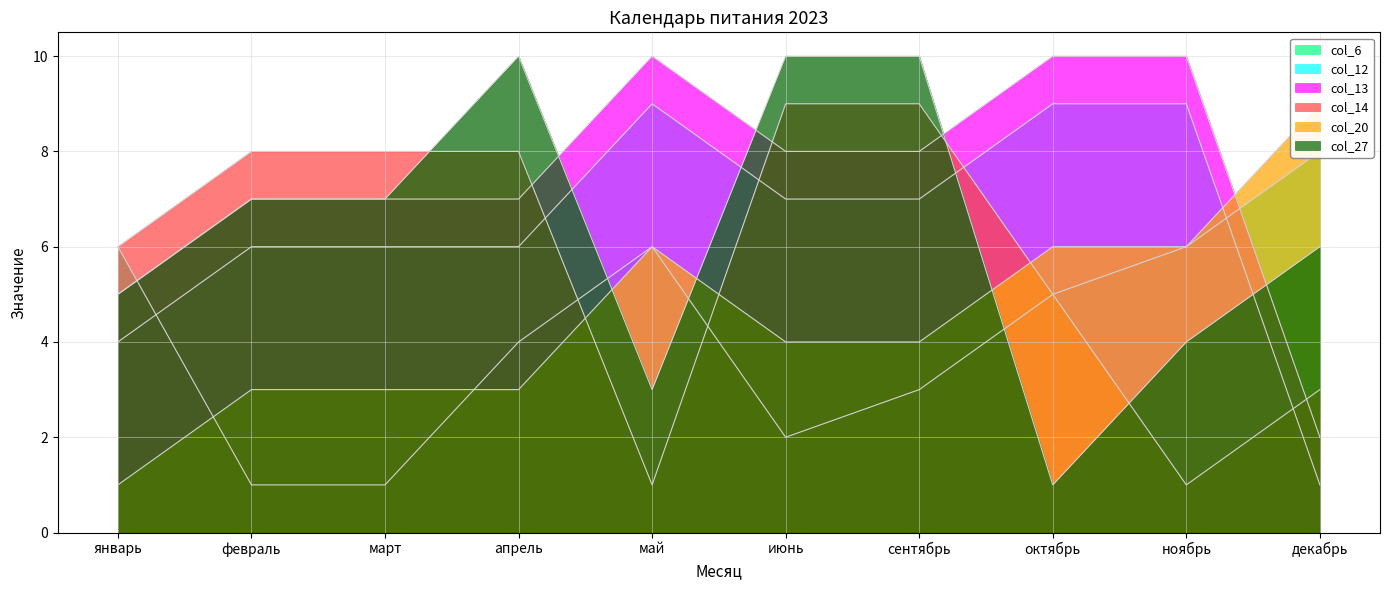

Between январь and июнь, which is larger?

январь